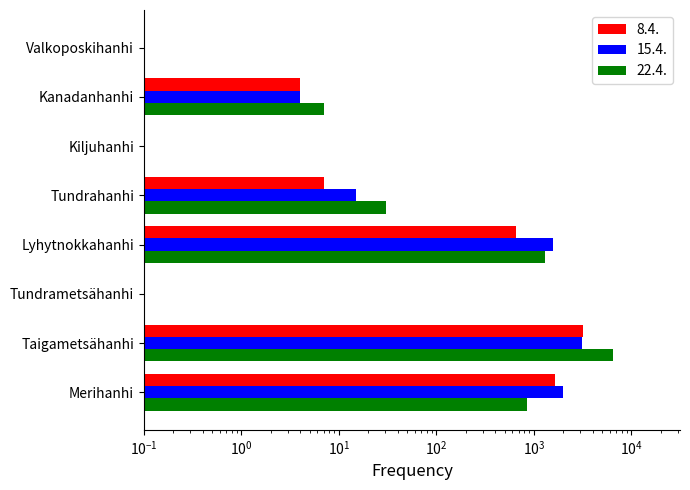

At which category is the sum across all series the highest?

Taigametsähanhi